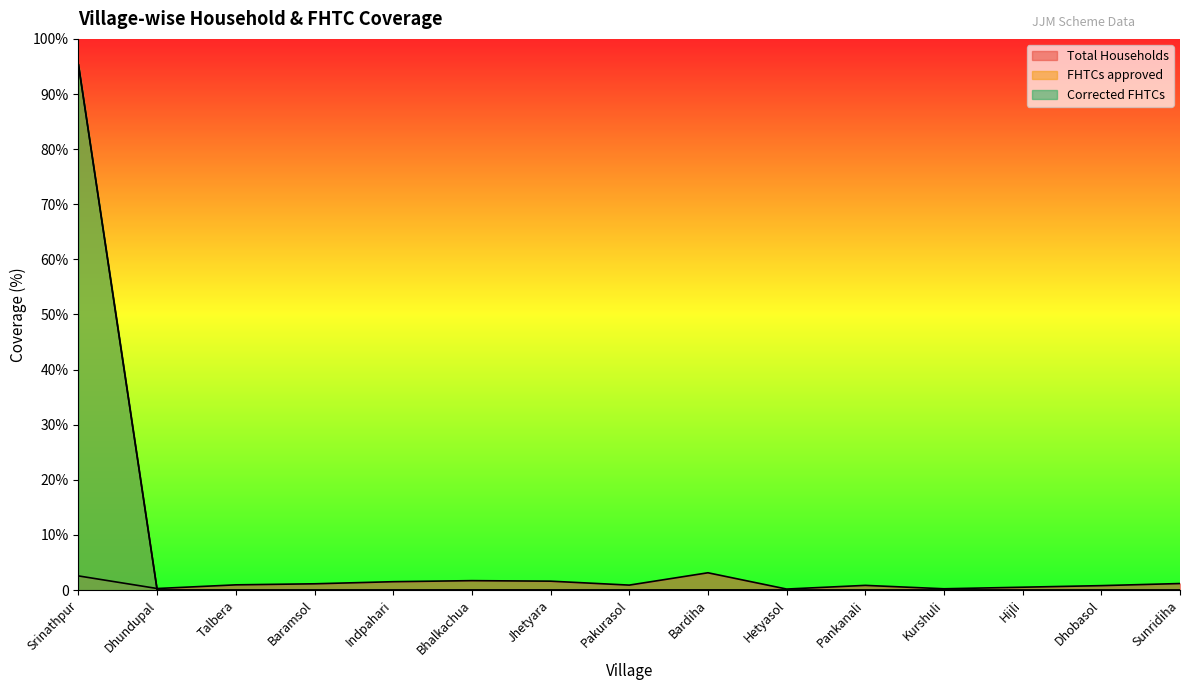

Rank the series by their maximum value, from lowest to highest.

Total Households, FHTCs approved, Corrected FHTCs